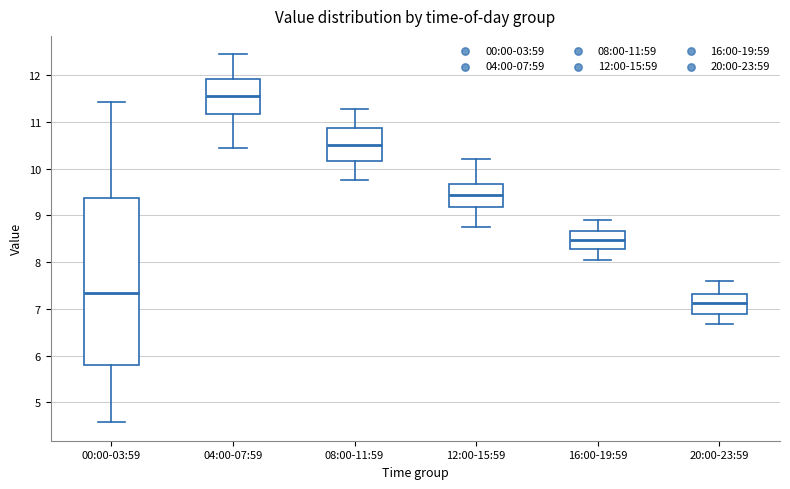

Reading left to right, transcribe this box plot: for each box, give where its median line is, the range the box spans, and where its two whiskers end, as read against the y-axis. The values are not printed on the chart, so give them approximately, as read against the axis.

00:00-03:59: median 7.3, box 5.8 to 9.4, whiskers 4.6 to 11.4
04:00-07:59: median 11.6, box 11.2 to 11.9, whiskers 10.5 to 12.5
08:00-11:59: median 10.5, box 10.2 to 10.9, whiskers 9.8 to 11.3
12:00-15:59: median 9.4, box 9.2 to 9.7, whiskers 8.8 to 10.2
16:00-19:59: median 8.5, box 8.3 to 8.7, whiskers 8.1 to 8.9
20:00-23:59: median 7.1, box 6.9 to 7.3, whiskers 6.7 to 7.6